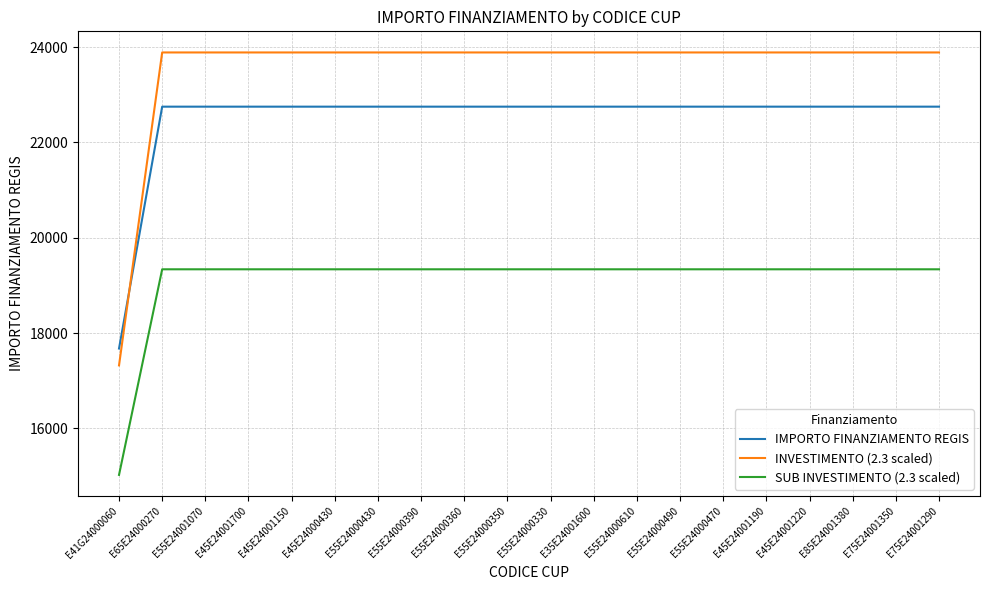

Reading left to right, list all the values displayed in this chart.

IMPORTO FINANZIAMENTO REGIS: 17674.8	22750.0	22750.0	22750.0	22750.0	22750.0	22750.0	22750.0	22750.0	22750.0	22750.0	22750.0	22750.0	22750.0	22750.0	22750.0	22750.0	22750.0	22750.0	22750.0
INVESTIMENTO (2.3 scaled): 17321.3	23887.5	23887.5	23887.5	23887.5	23887.5	23887.5	23887.5	23887.5	23887.5	23887.5	23887.5	23887.5	23887.5	23887.5	23887.5	23887.5	23887.5	23887.5	23887.5
SUB INVESTIMENTO (2.3 scaled): 15023.6	19337.5	19337.5	19337.5	19337.5	19337.5	19337.5	19337.5	19337.5	19337.5	19337.5	19337.5	19337.5	19337.5	19337.5	19337.5	19337.5	19337.5	19337.5	19337.5